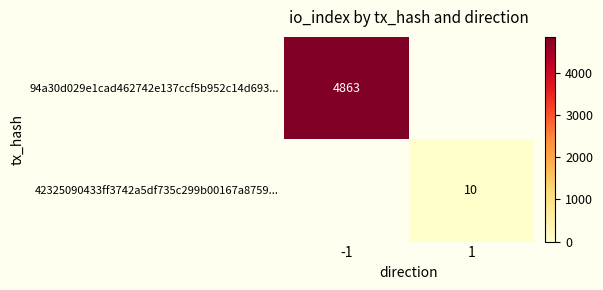

What is the maximum value shown in the chart?

4863.0